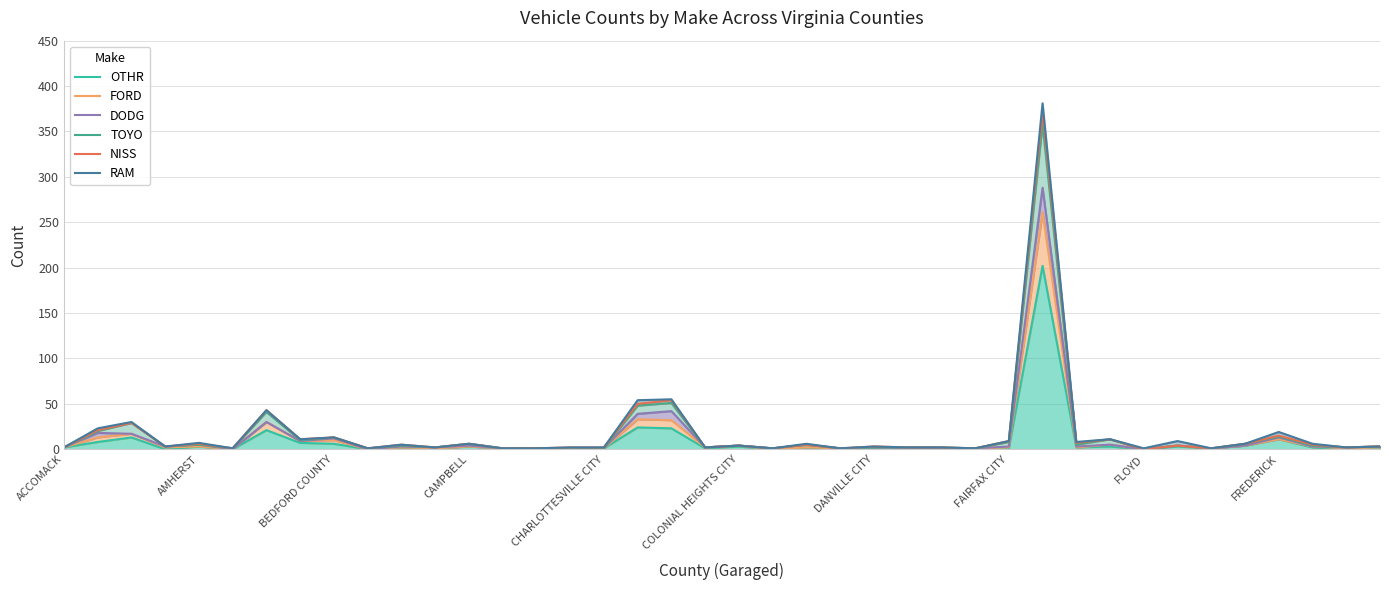

True or false: TOYO and DODG cross at least once.

False